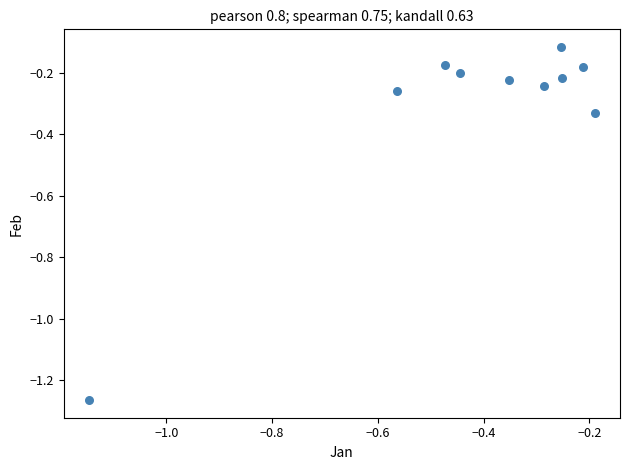

What is the average X value?

-0.4